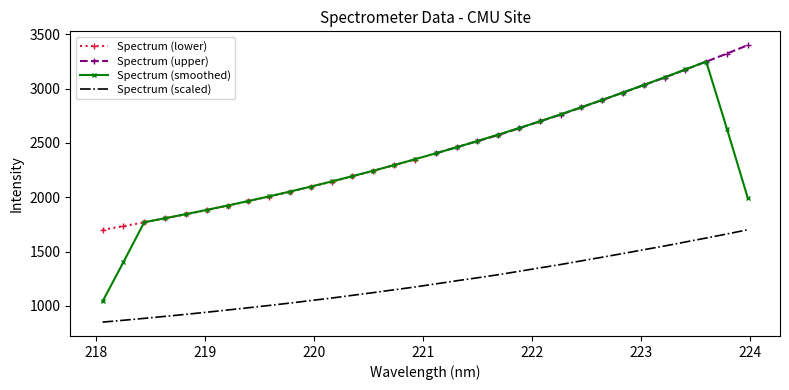

What is the highest value of the Spectrum (scaled) series?

1700.3